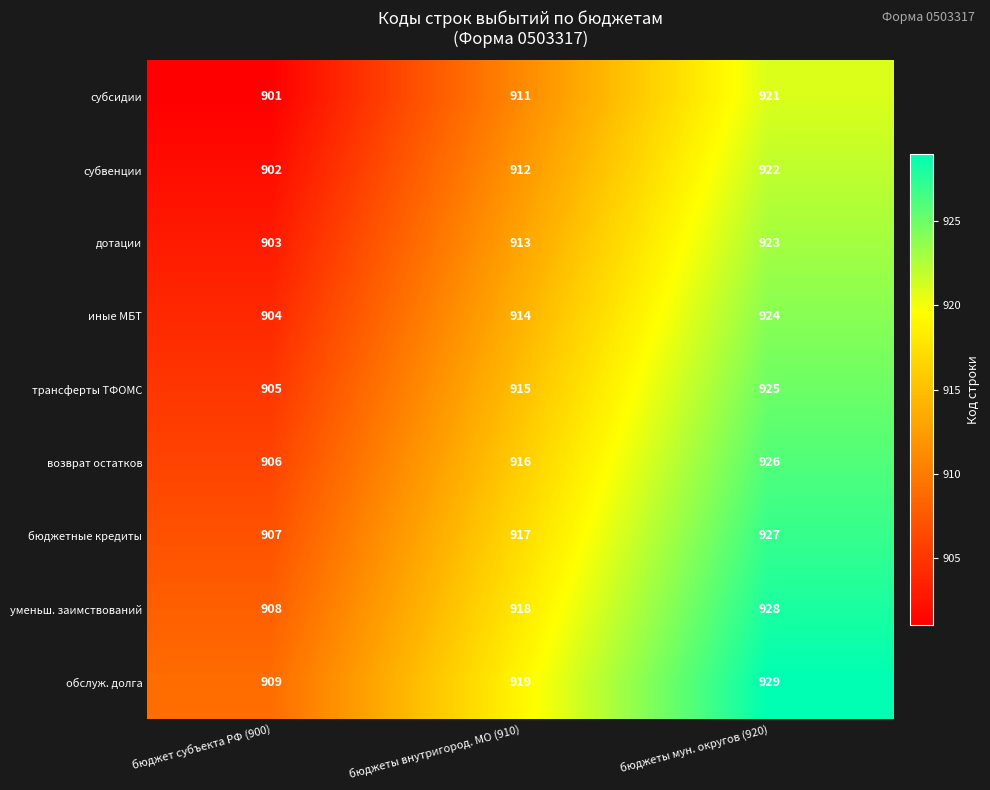

What is the minimum value shown in the chart?

901